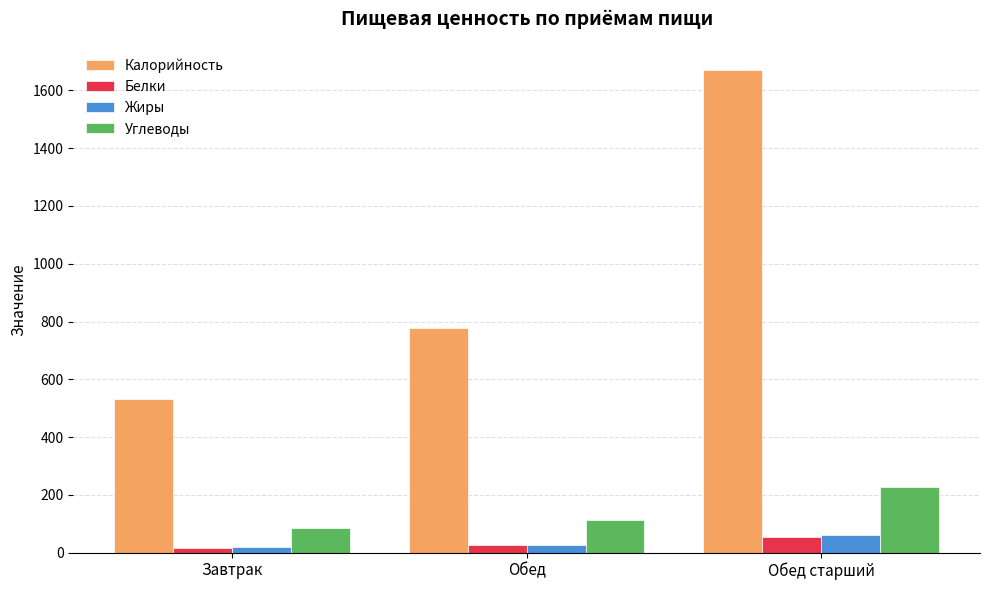

List the labels in order of Углеводы value, smallest first.

Завтрак, Обед, Обед старший